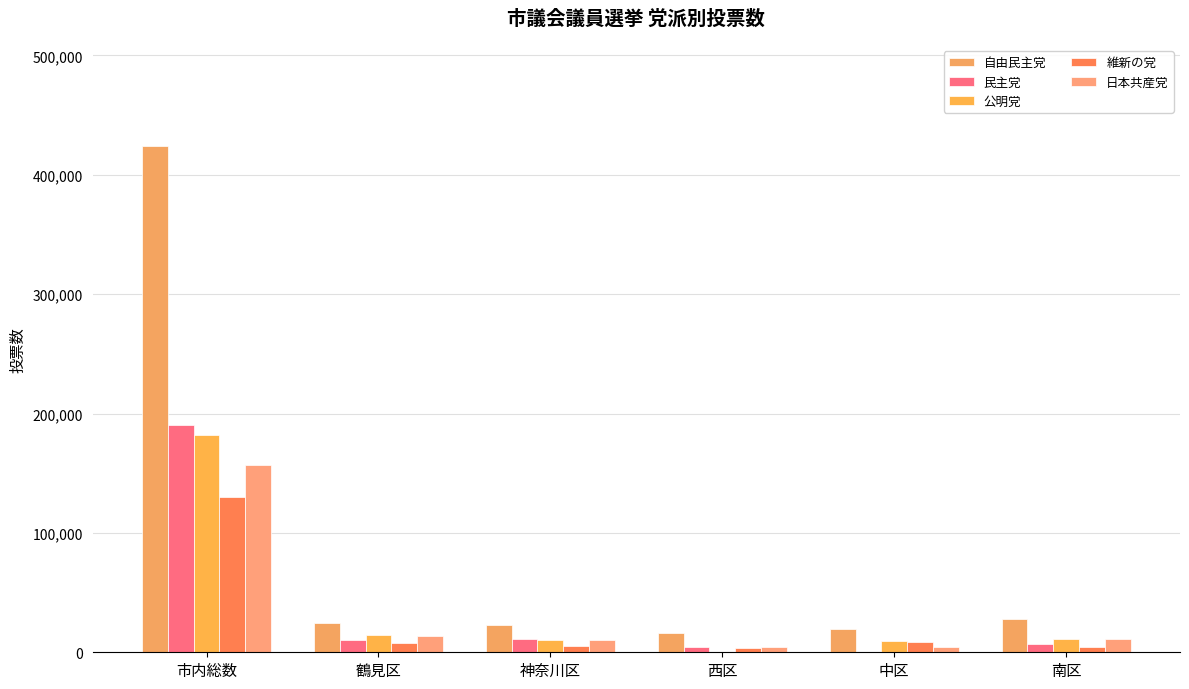

What is the label of the 6th bar from the left?

南区